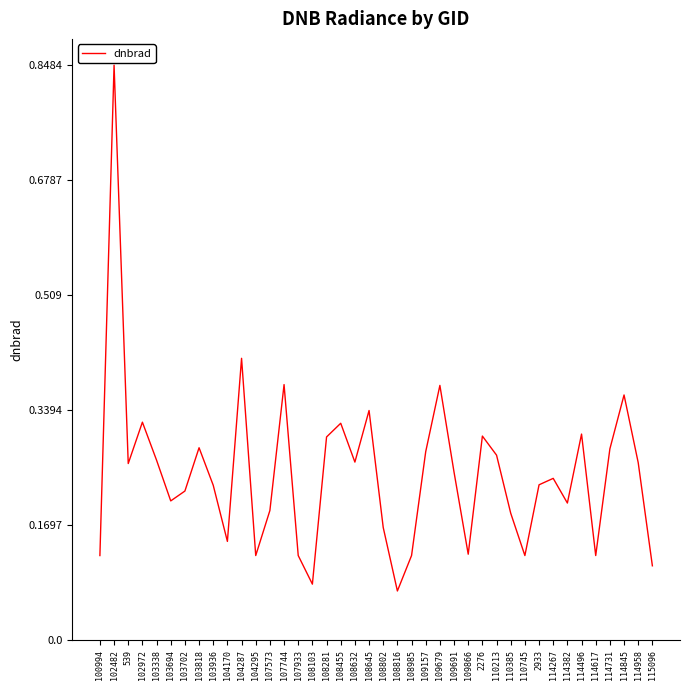

Where is the first local maximum?

102482